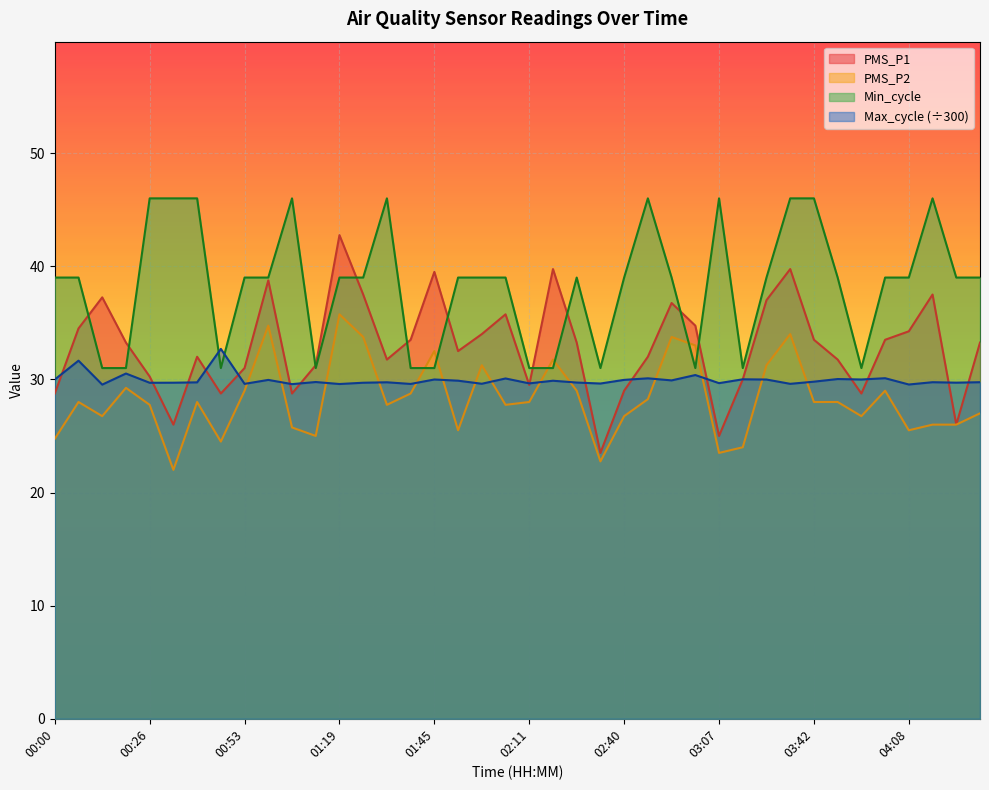

In Min_cycle, how many points are lower than both neighbors (excluding endpoints)?

6